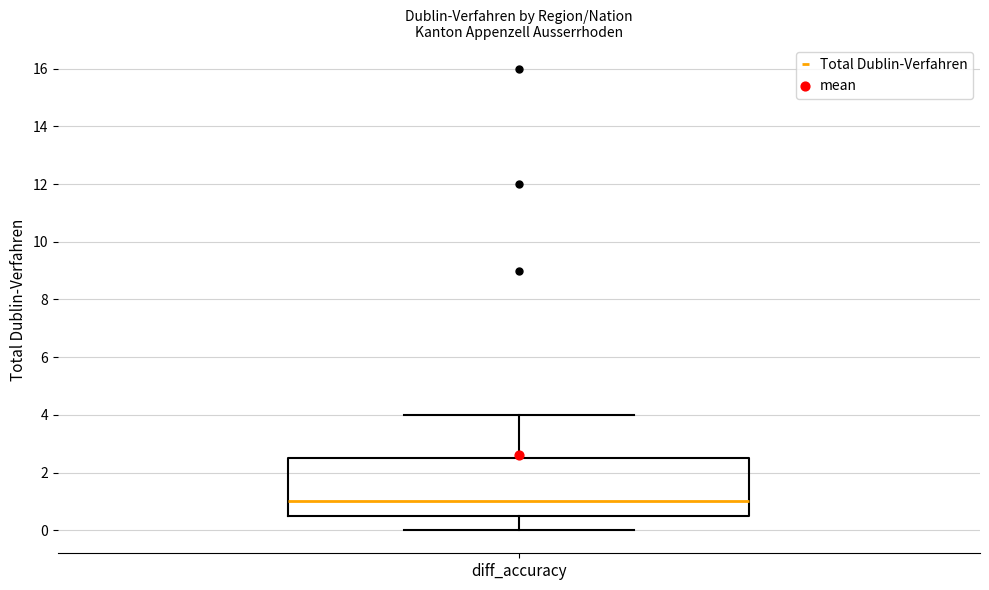

Where does the upper whisker of the box for diff_accuracy end on the y-axis? The values are not printed on the chart, so give them approximately, as read against the axis.

4.0